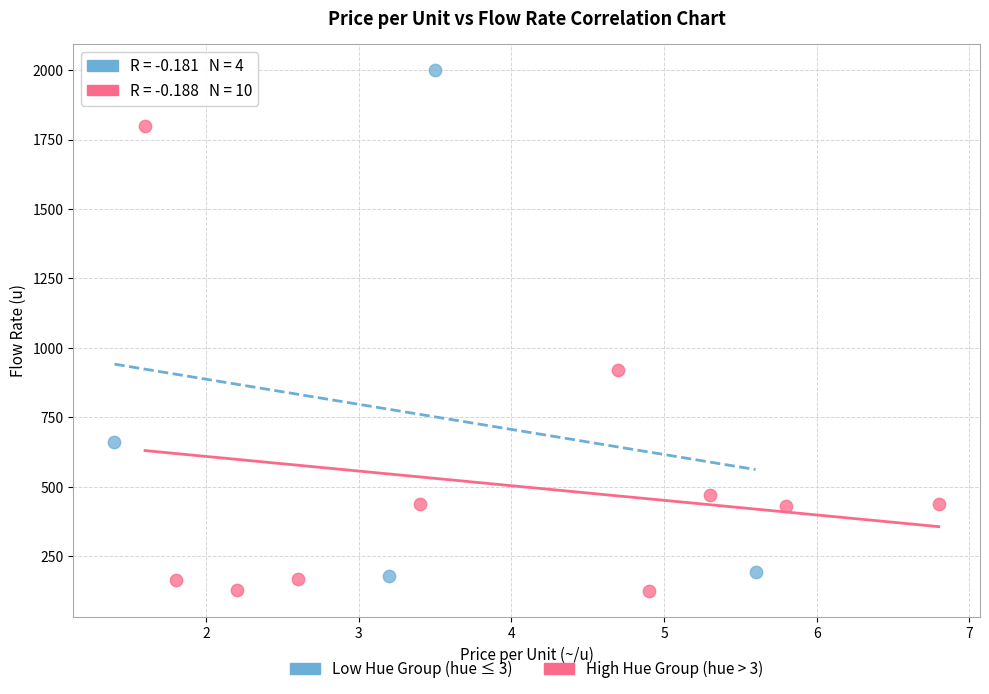

What are all the series names shown in the legend?

Low Hue Group (hue ≤ 3), High Hue Group (hue > 3)